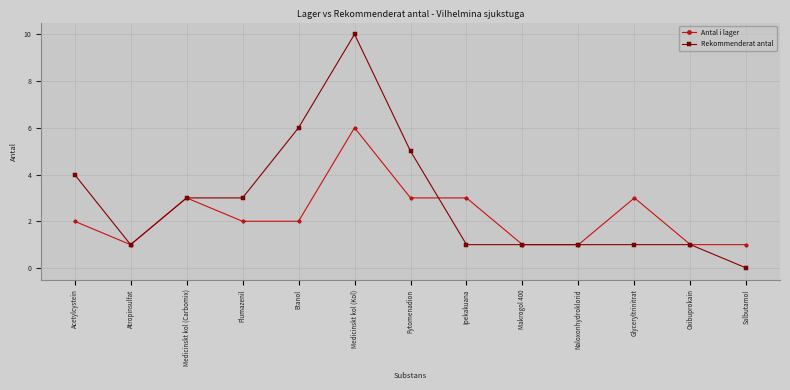

Which series changed the most between Etanol and Glyceryltrinitrat?

Rekommenderat antal